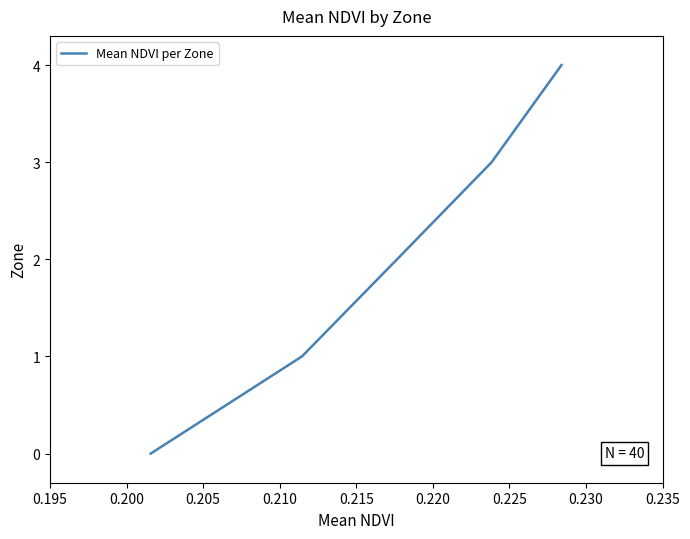

What is the greatest value displayed?

4